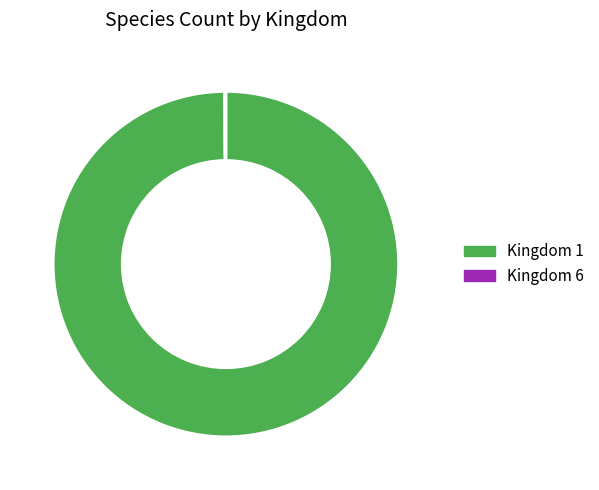

Which category accounts for the majority?

Kingdom 1